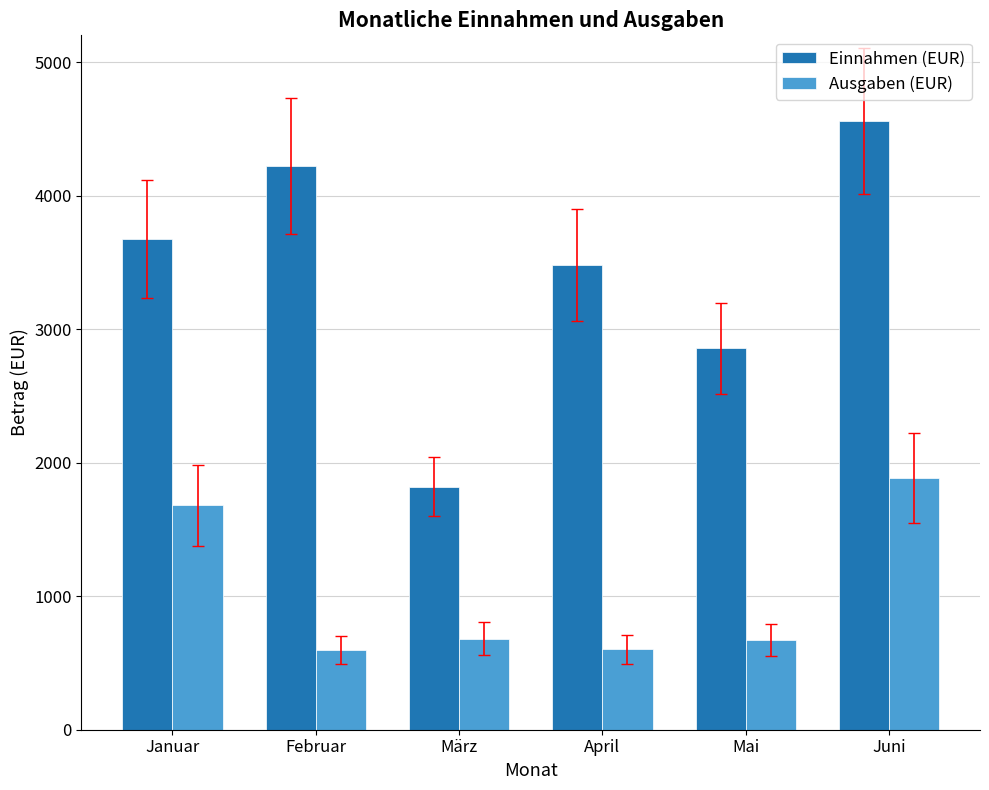

At which label is Einnahmen (EUR) closest to 3190?

April